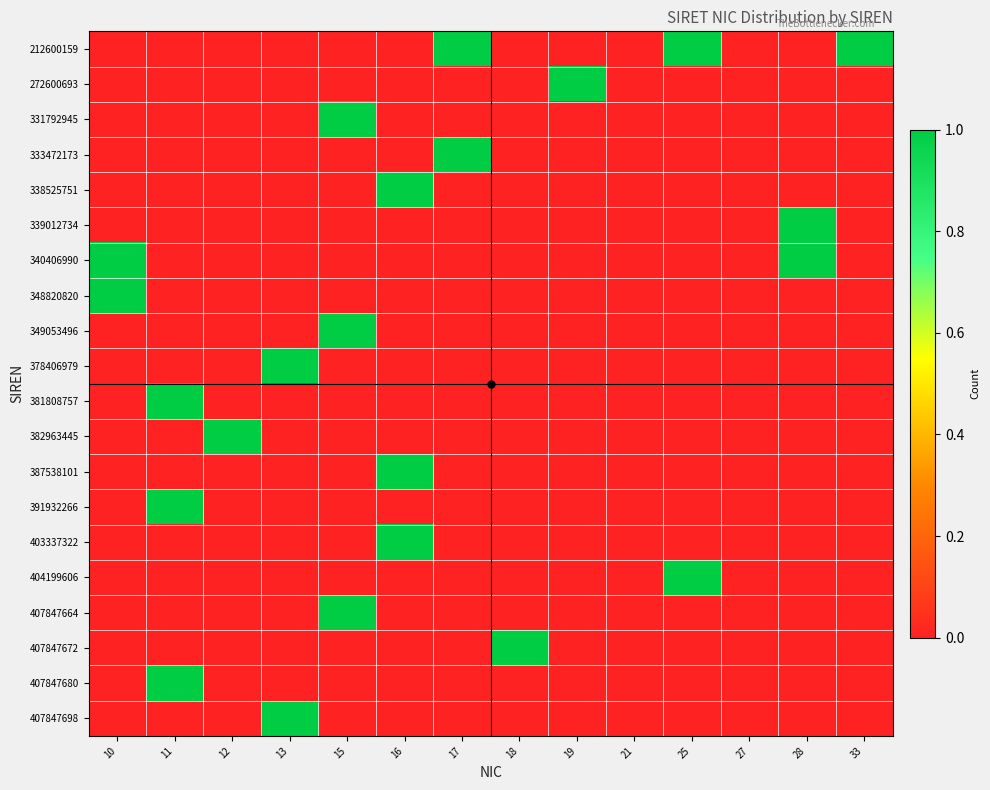

List the series in order of their peak value, lowest first.

212600159, 272600693, 331792945, 333472173, 338525751, 339012734, 340406990, 348820820, 349053496, 378406979, 381808757, 382963445, 387538101, 391932266, 403337322, 404199606, 407847664, 407847672, 407847680, 407847698